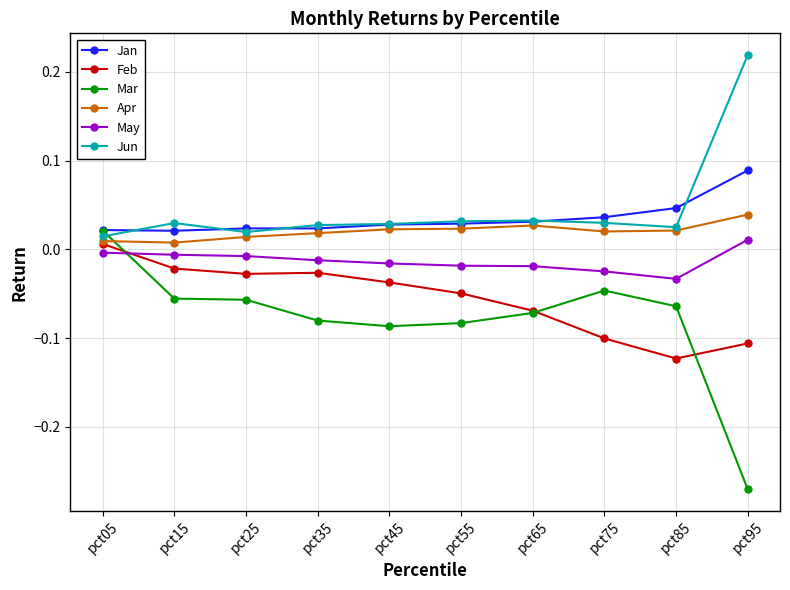

At which label does May first exceed 0?

pct95